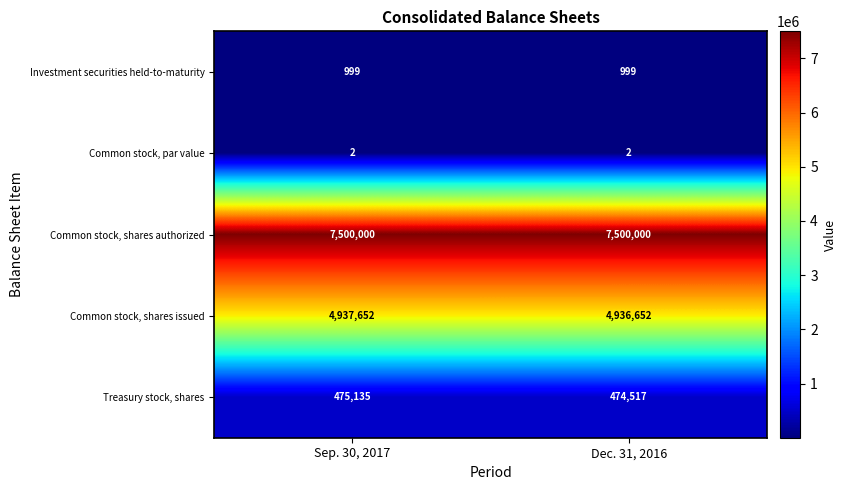

True or false: Common stock, par value has a value of 2 at Dec. 31, 2016.

True